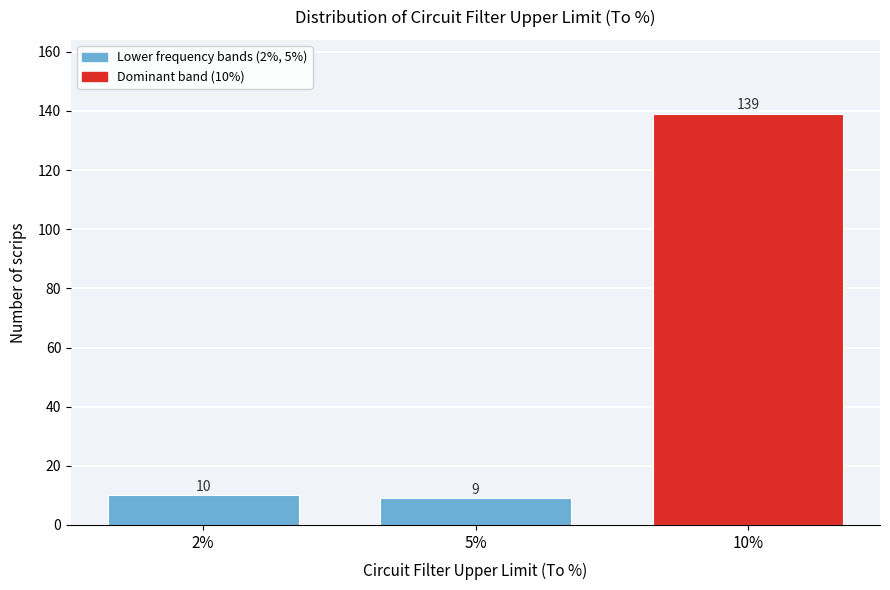

Reading left to right, what are all the values shown in this chart?

10	9	139